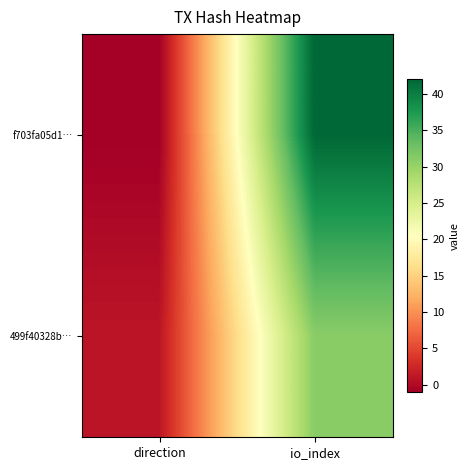

What is the total value across all series at io_index?

73